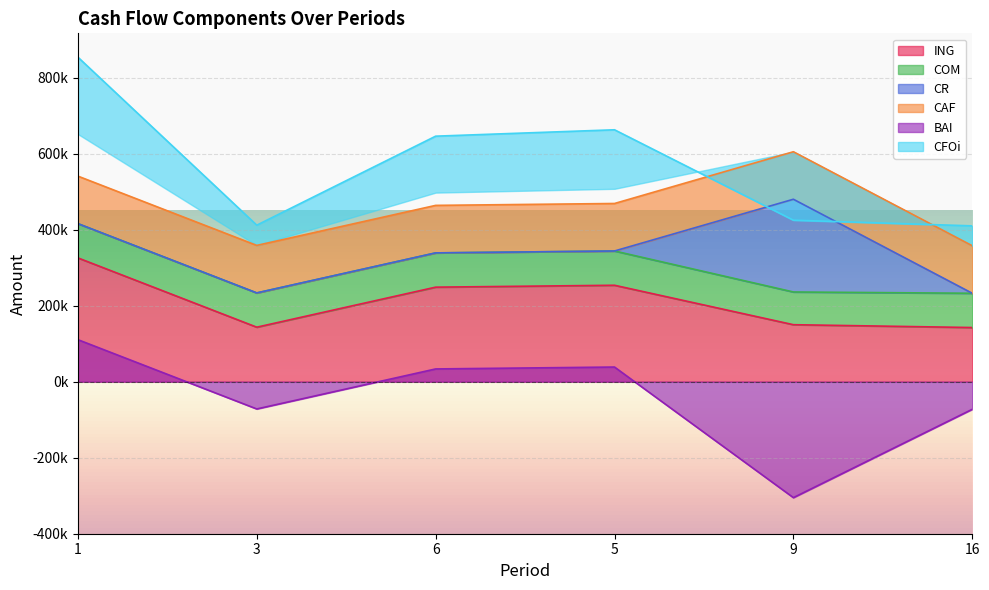

What is the difference between the second highest and minimum values in the BAI series?

343685.2